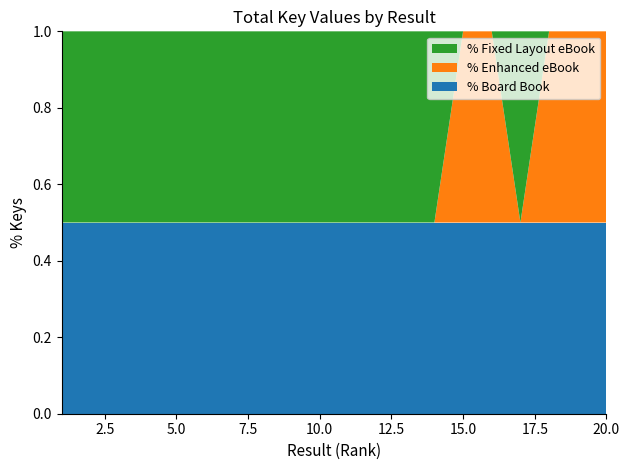

The value of % Board Book at 15.0 is 0.5. True or false?

True